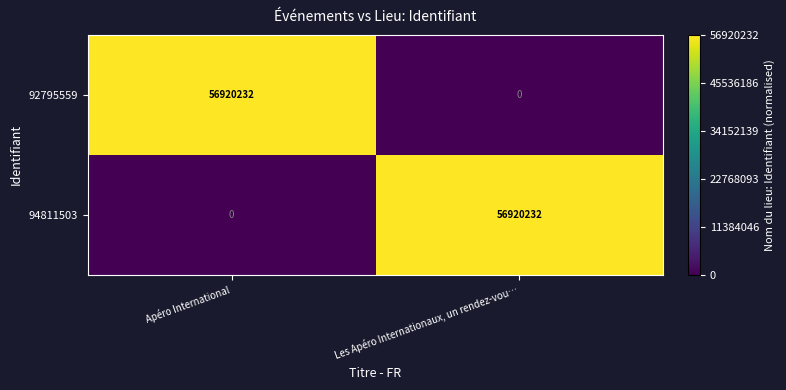

What is the maximum value shown in the chart?

56920232